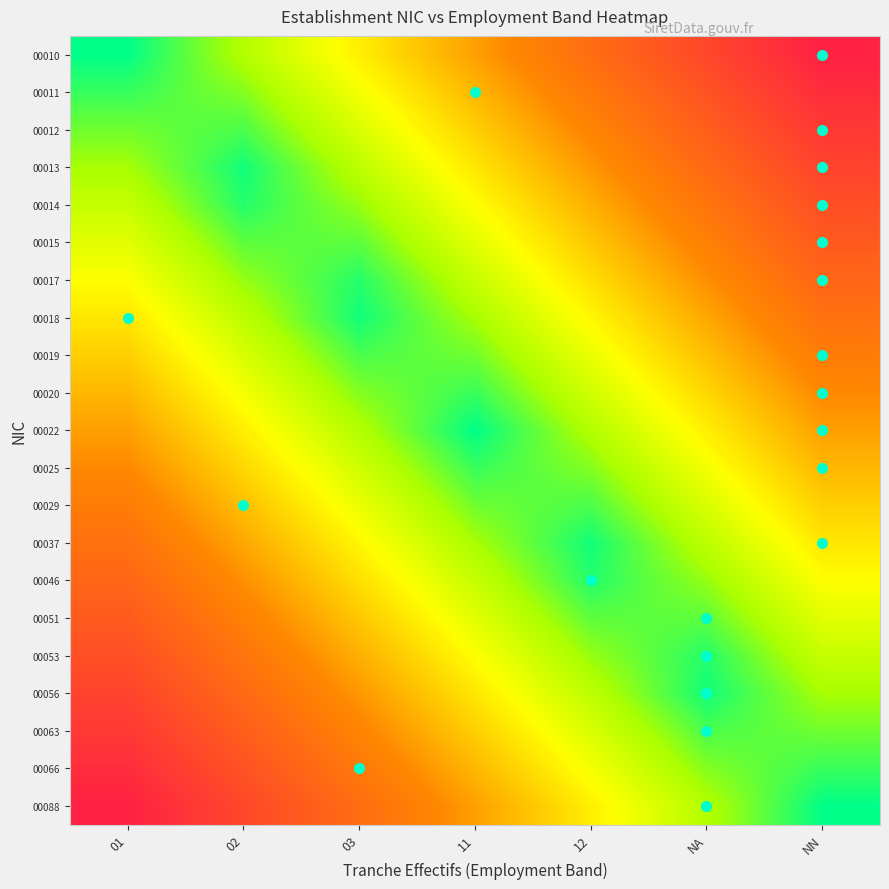

Reading left to right, what are all the values shown in this chart?

00010: 01=0.0	02=0.2	03=0.3	11=0.5	12=0.7	NA=0.8	NN=1.0
00011: 01=0.1	02=0.1	03=0.3	11=0.5	12=0.6	NA=0.8	NN=0.9
00012: 01=0.1	02=0.1	03=0.2	11=0.4	12=0.6	NA=0.7	NN=0.9
00013: 01=0.1	02=0.0	03=0.2	11=0.3	12=0.5	NA=0.7	NN=0.8
00014: 01=0.2	02=0.0	03=0.1	11=0.3	12=0.5	NA=0.6	NN=0.8
00015: 01=0.2	02=0.1	03=0.1	11=0.2	12=0.4	NA=0.6	NN=0.8
00017: 01=0.3	02=0.1	03=0.0	11=0.2	12=0.4	NA=0.5	NN=0.7
00018: 01=0.3	02=0.2	03=0.0	11=0.2	12=0.3	NA=0.5	NN=0.7
00019: 01=0.4	02=0.2	03=0.1	11=0.1	12=0.3	NA=0.4	NN=0.6
00020: 01=0.5	02=0.3	03=0.1	11=0.0	12=0.2	NA=0.4	NN=0.6
00022: 01=0.5	02=0.3	03=0.2	11=0.0	12=0.2	NA=0.3	NN=0.5
00025: 01=0.6	02=0.4	03=0.2	11=0.1	12=0.1	NA=0.3	NN=0.4
00029: 01=0.6	02=0.4	03=0.3	11=0.1	12=0.1	NA=0.2	NN=0.4
00037: 01=0.7	02=0.5	03=0.3	11=0.2	12=0.0	NA=0.2	NN=0.3
00046: 01=0.7	02=0.5	03=0.4	11=0.2	12=0.0	NA=0.1	NN=0.3
00051: 01=0.8	02=0.6	03=0.4	11=0.2	12=0.1	NA=0.1	NN=0.2
00053: 01=0.8	02=0.6	03=0.5	11=0.3	12=0.1	NA=0.0	NN=0.2
00056: 01=0.8	02=0.7	03=0.5	11=0.3	12=0.2	NA=0.0	NN=0.2
00063: 01=0.9	02=0.7	03=0.6	11=0.4	12=0.2	NA=0.1	NN=0.1
00066: 01=0.9	02=0.8	03=0.6	11=0.4	12=0.3	NA=0.1	NN=0.1
00088: 01=1.0	02=0.8	03=0.7	11=0.5	12=0.3	NA=0.2	NN=0.0